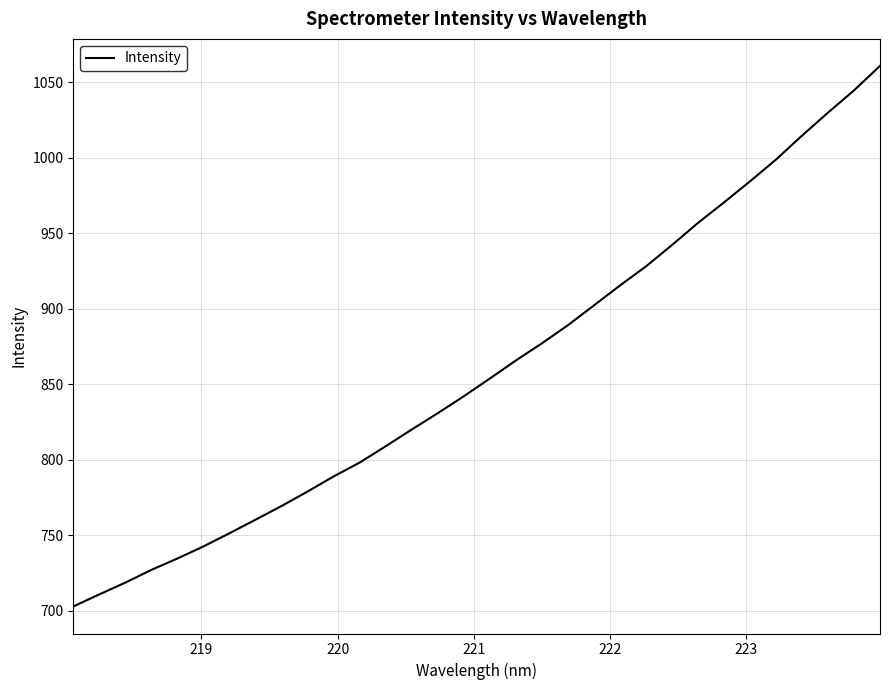

What is the difference between the maximum and minimum values?

358.0